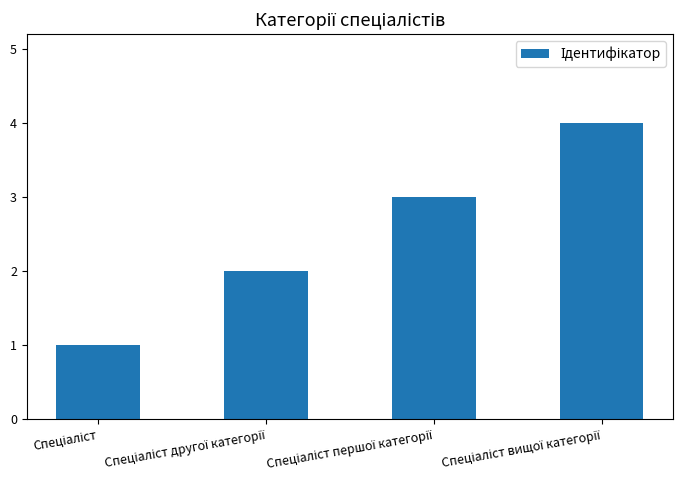

How many bars are there in total?

4